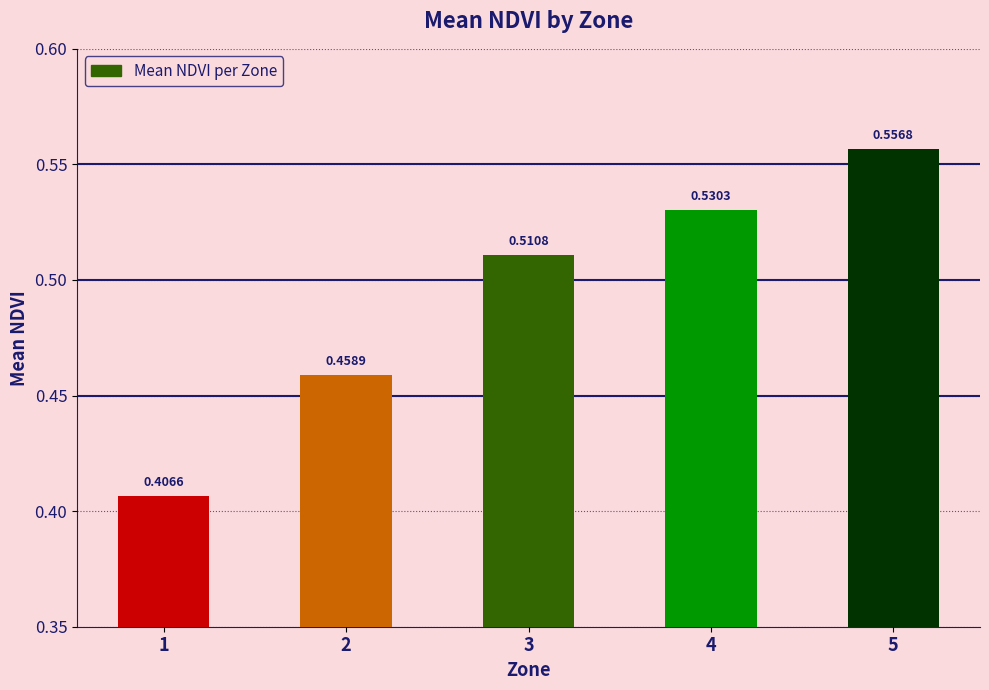

List the labels in order of value, largest first.

5, 4, 3, 2, 1